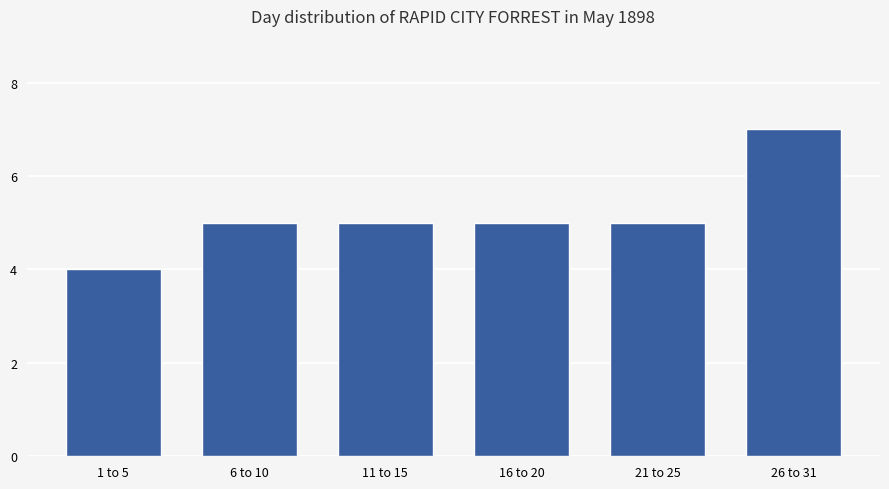

Reading left to right, what are all the values shown in this chart?

1 to 5=4	6 to 10=5	11 to 15=5	16 to 20=5	21 to 25=5	26 to 31=7